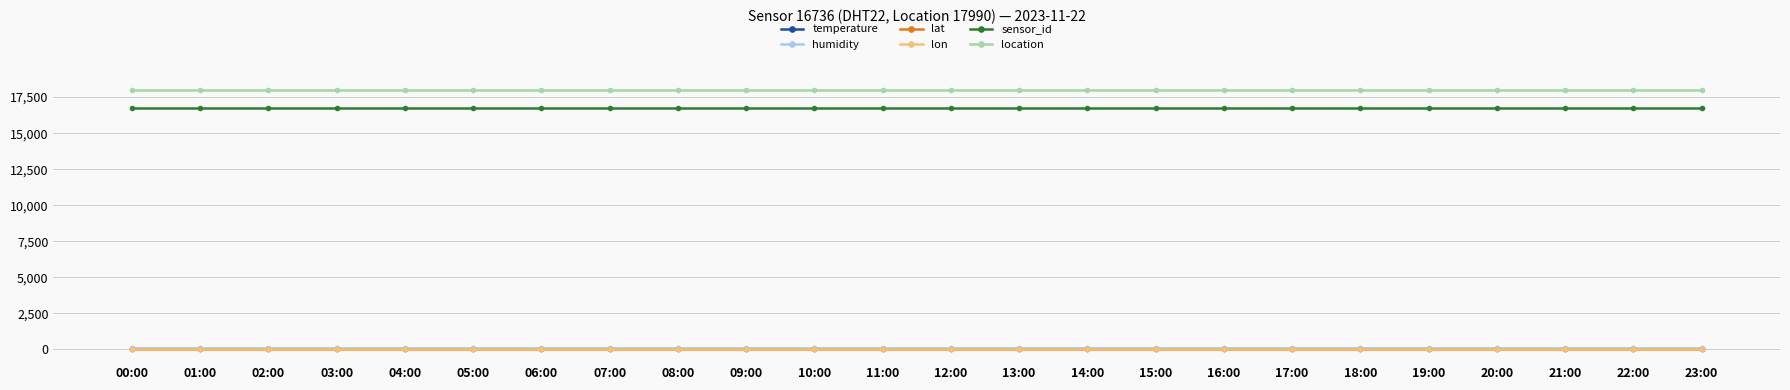

Which series has the largest range (max minus min)?

temperature